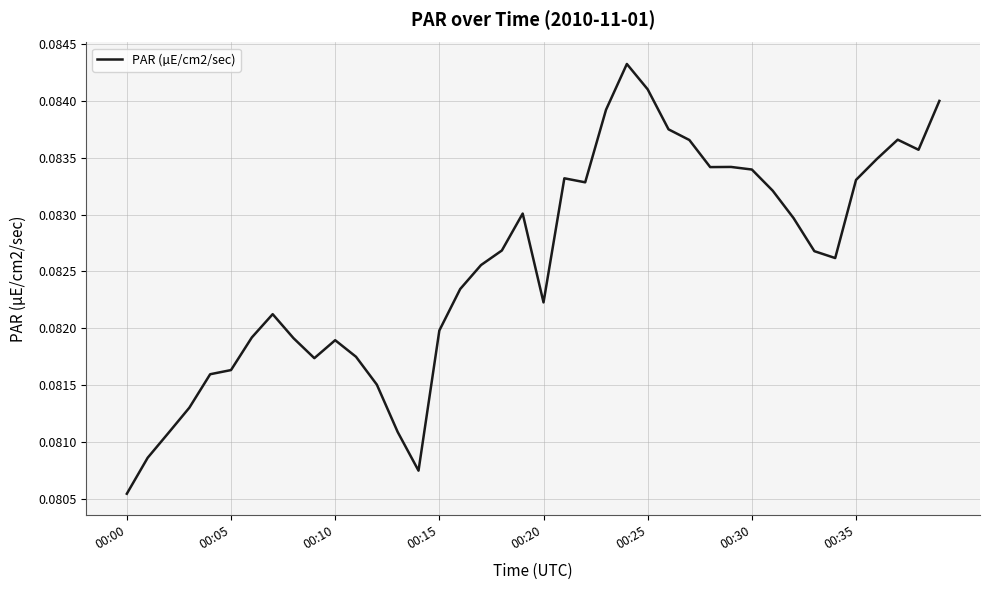

Where is the data nearest to the value 0?

00:00